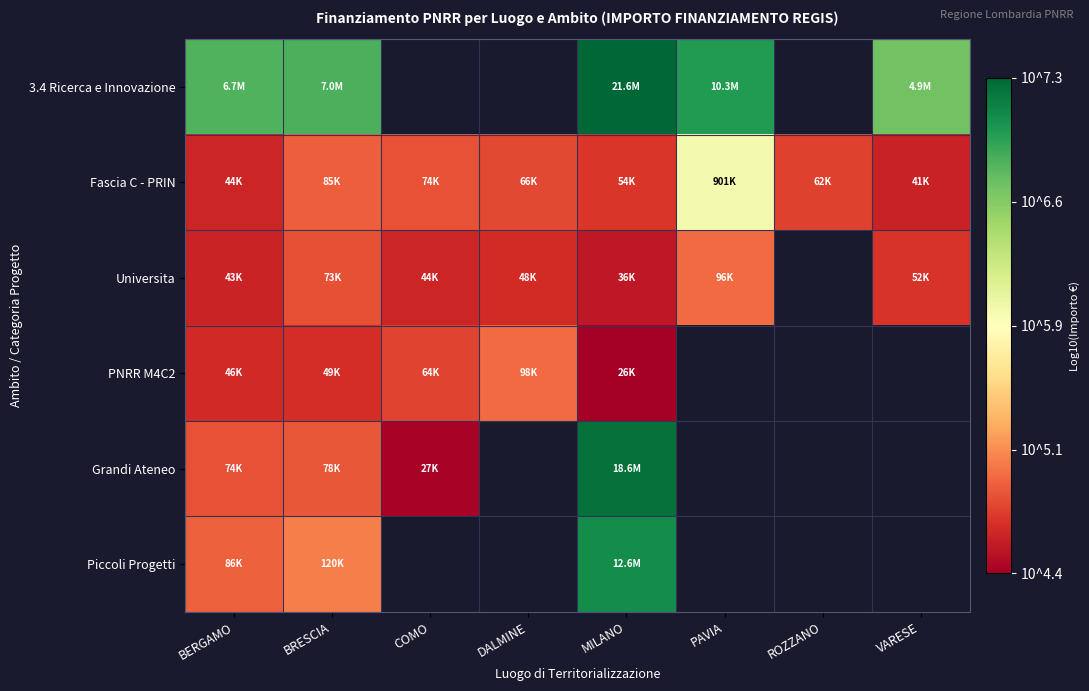

What is the average value of the Fascia C - PRIN series?

4.9